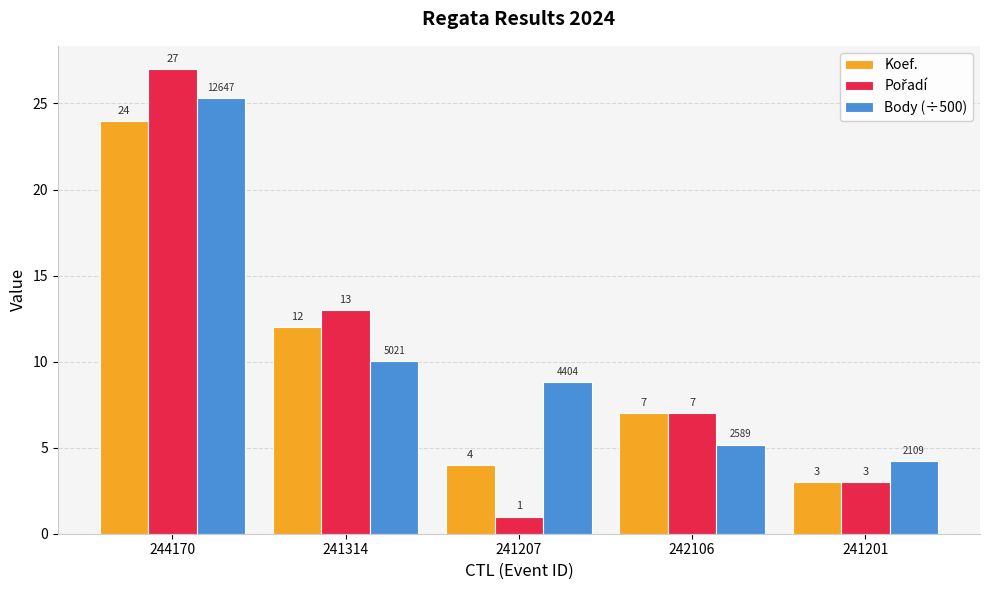

What is the value of the Body (÷500) bar at the 5th from the left?

4.2